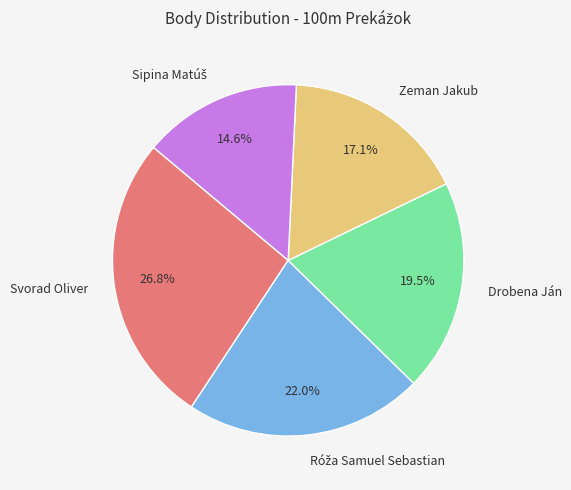

How many segments does this pie chart have?

5